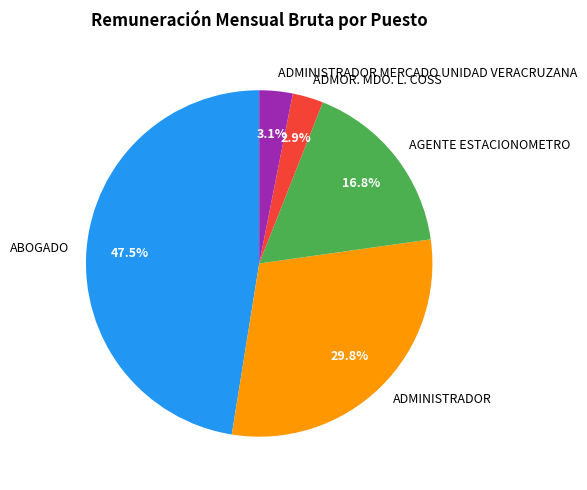

Count the number of slices in the pie.

5